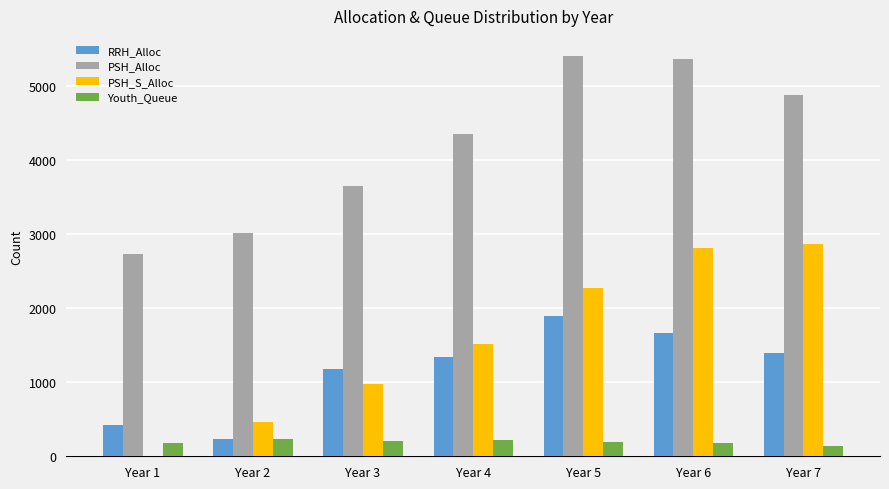

What is the average value of the PSH_S_Alloc series?

1563